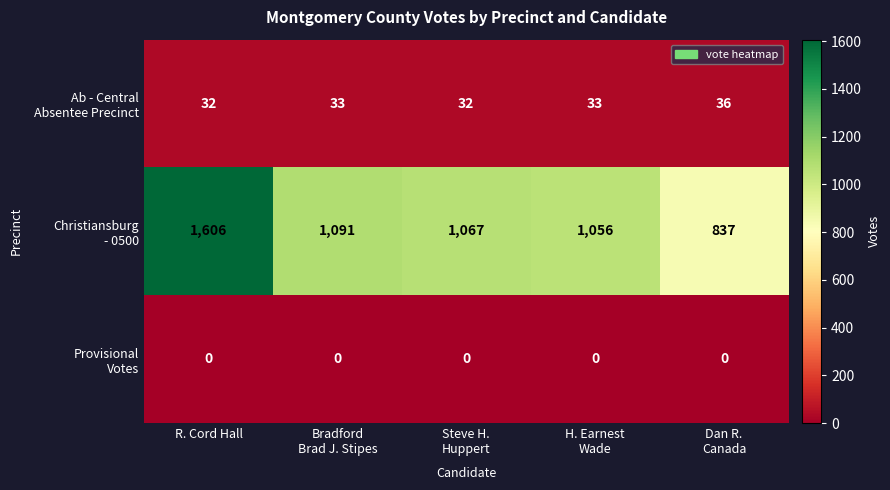

At which category is the sum across all series the highest?

R. Cord Hall